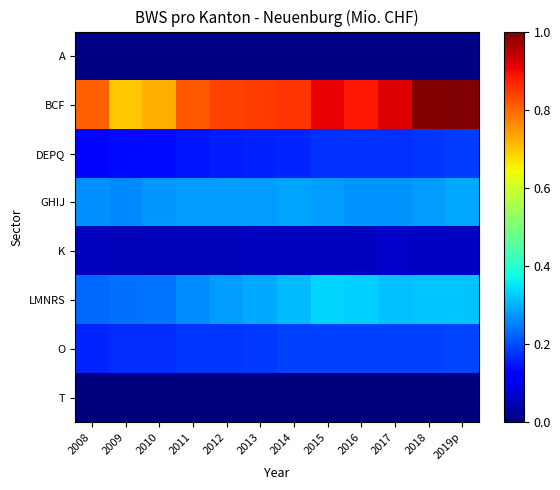

Which has a higher value, 2008 or 2015?

2008